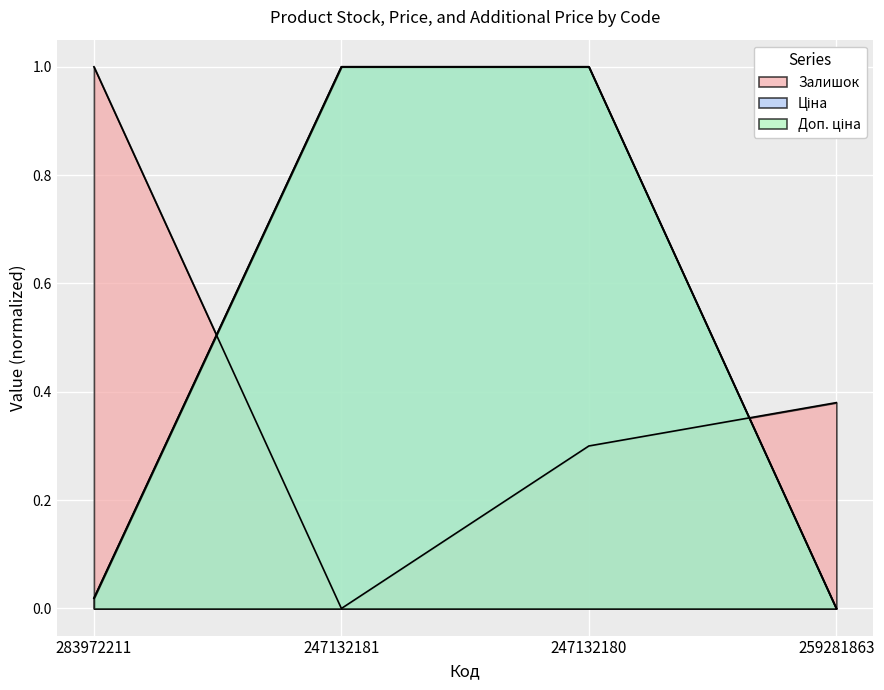

Reading right to left, list all the values displayed in this chart.

Залишок: 259281863=0.4	247132180=0.3	247132181=0.0	283972211=1.0
Ціна: 259281863=0.0	247132180=1.0	247132181=1.0	283972211=0.0
Доп. ціна: 259281863=0.0	247132180=1.0	247132181=1.0	283972211=0.0